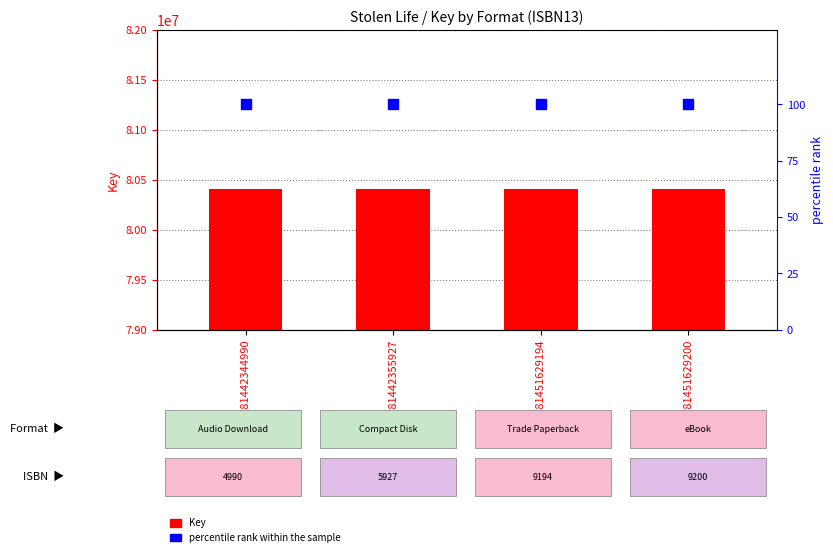

Which series reaches the maximum Y coordinate?

Key